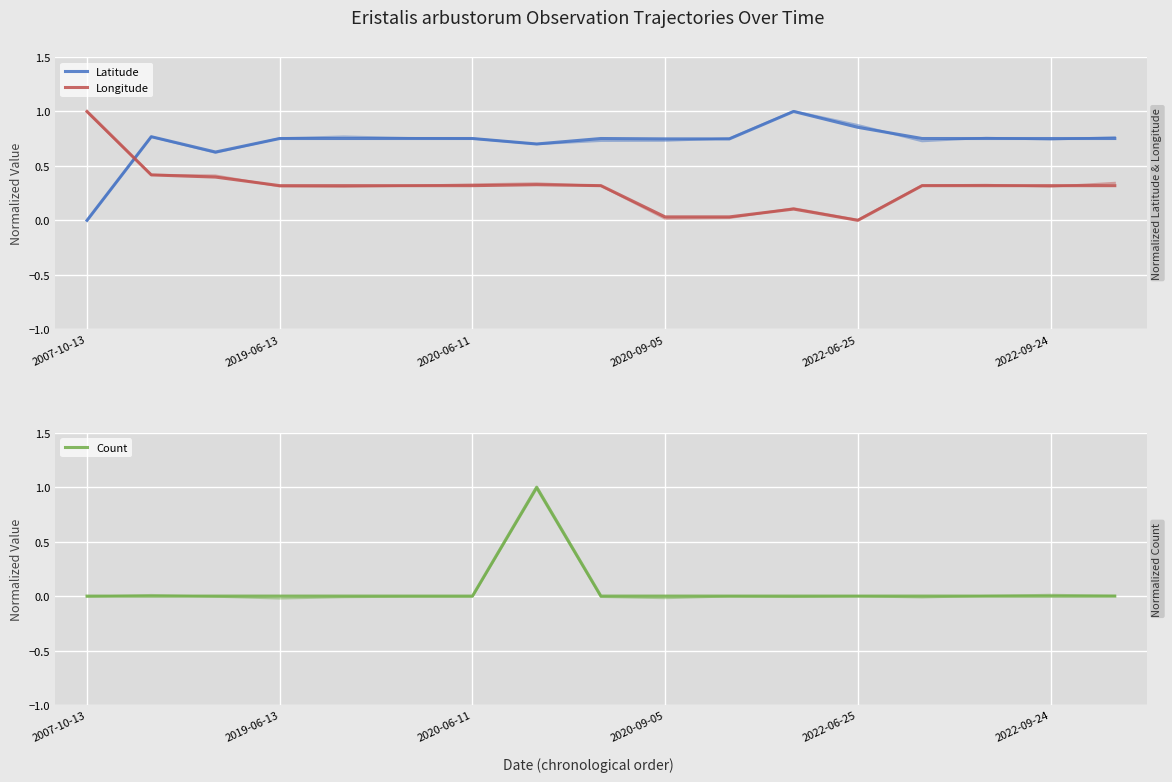

Which has a higher value, 11 or 14?

11